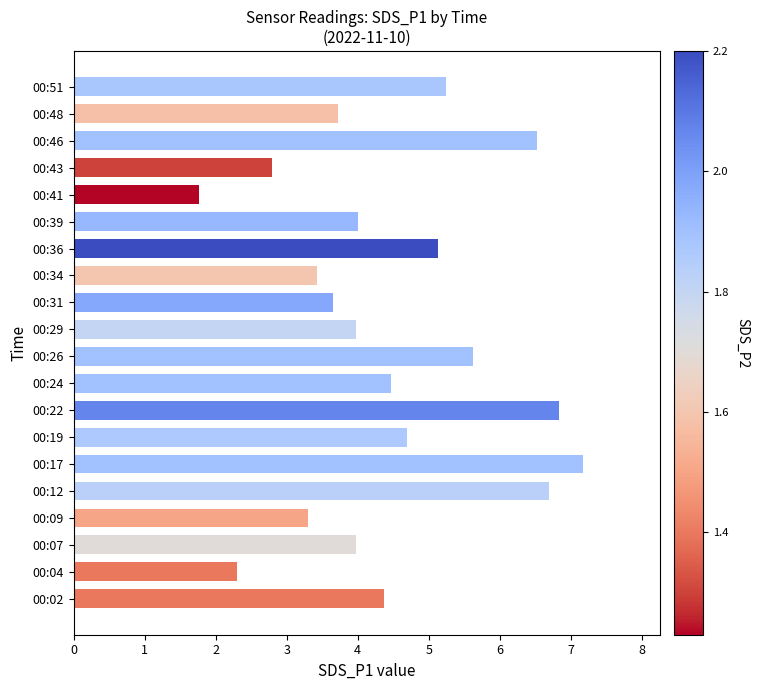

Approximately how many times larger is the value at 00:26 compared to 00:36?

1.1